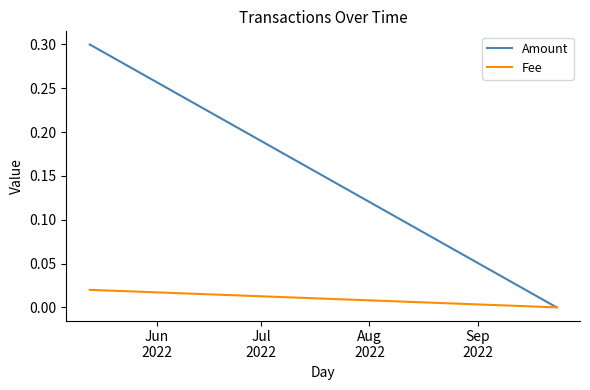

Rank the series by their maximum value, from highest to lowest.

Amount, Fee